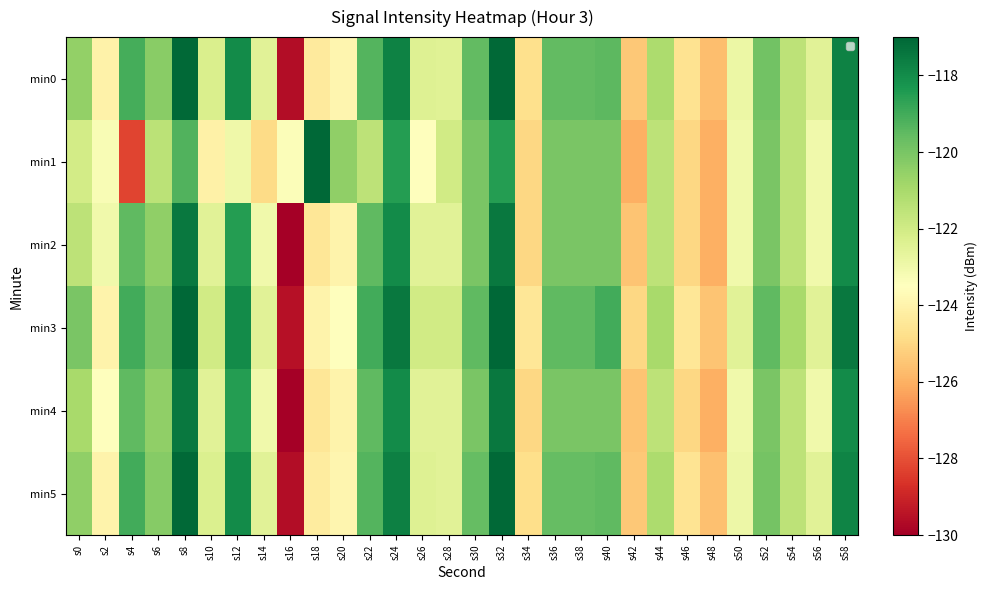

Between s8 and s6, which is larger?

s8